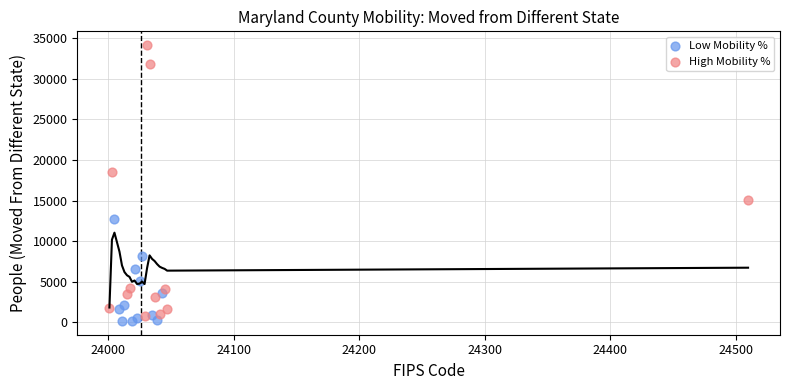

What are all the series names shown in the legend?

Low Mobility %, High Mobility %